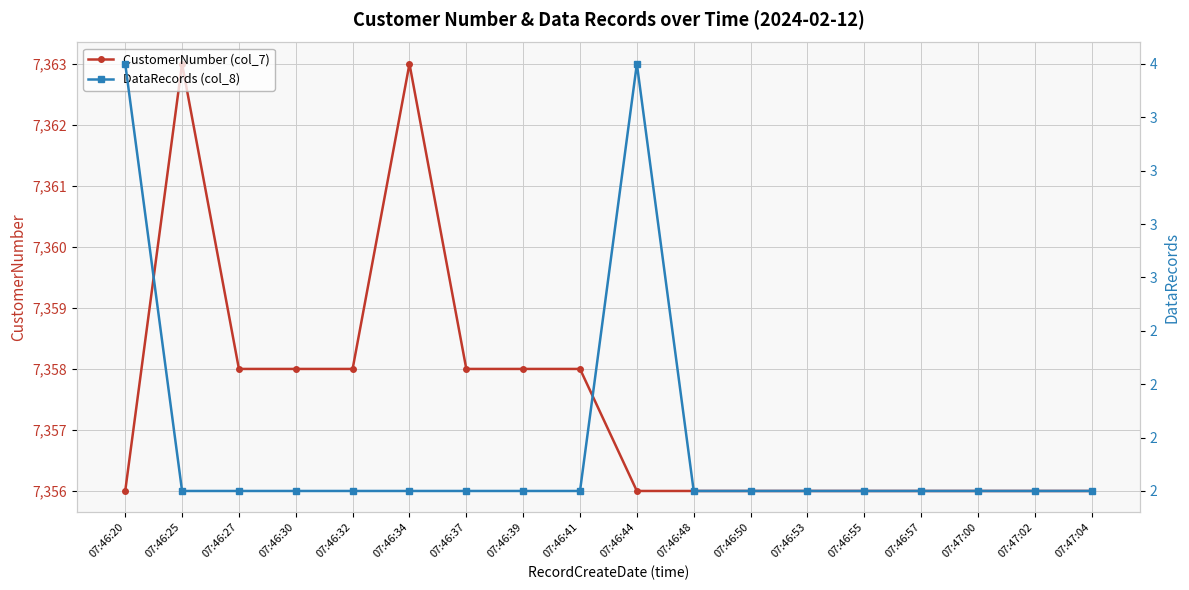

Which series changed the most between 07:46:30 and 07:47:02?

CustomerNumber (col_7)